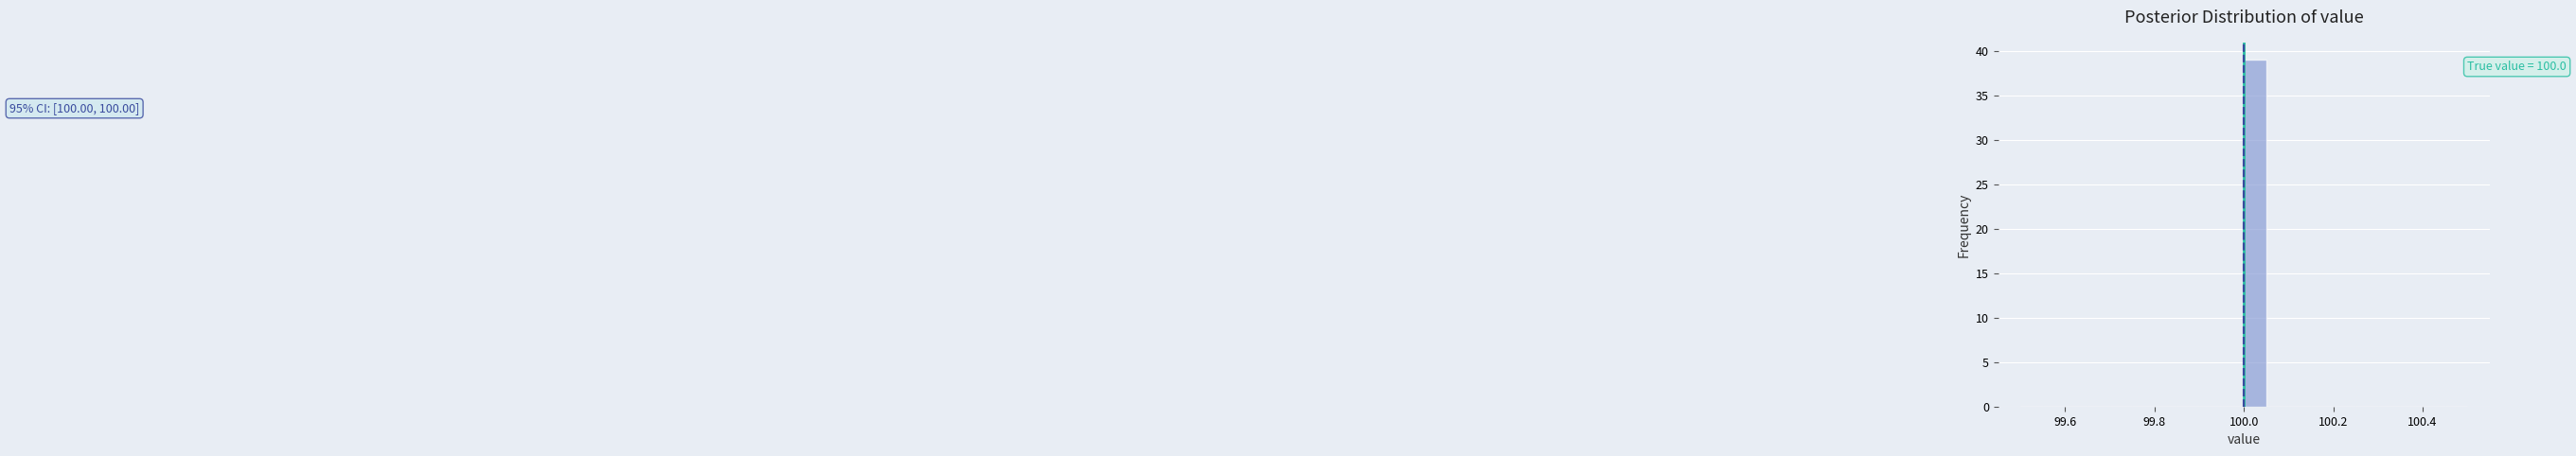

Around what value on the x-axis is the tallest bar? Give the approximate position of its centre, as read against the axis.

100.02